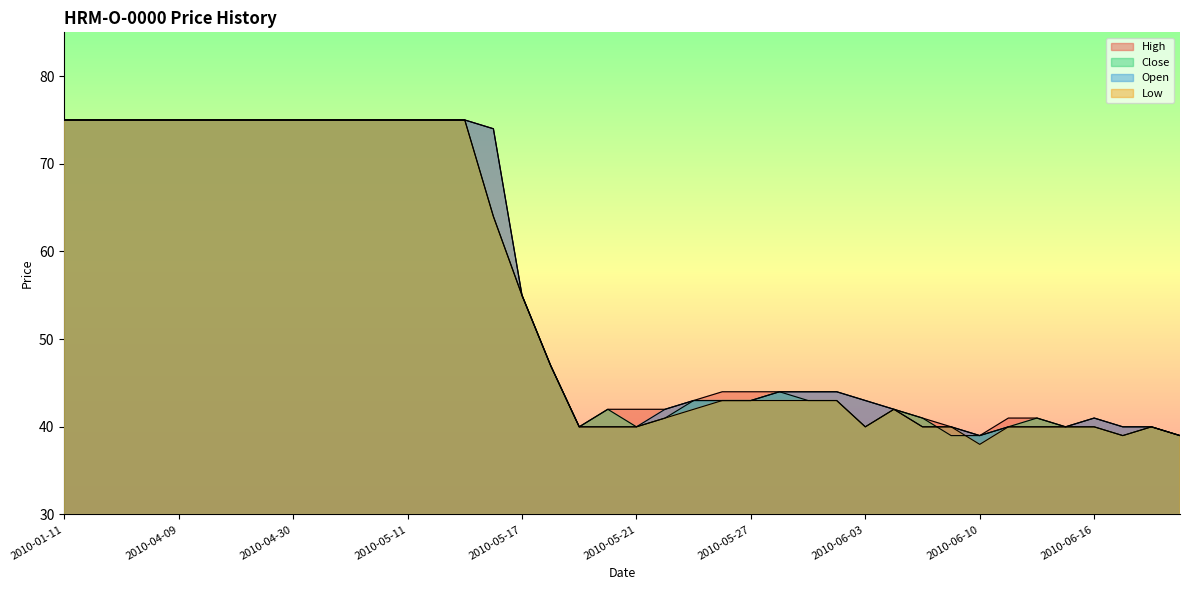

At which label does High first exceed 44?

2010-01-11